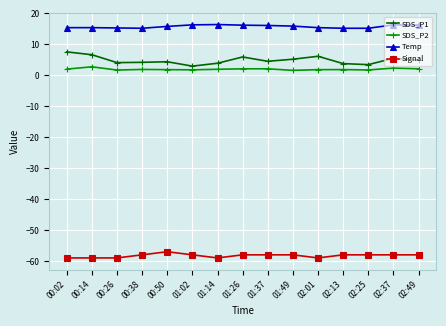

How many categories are shown in the chart?

15